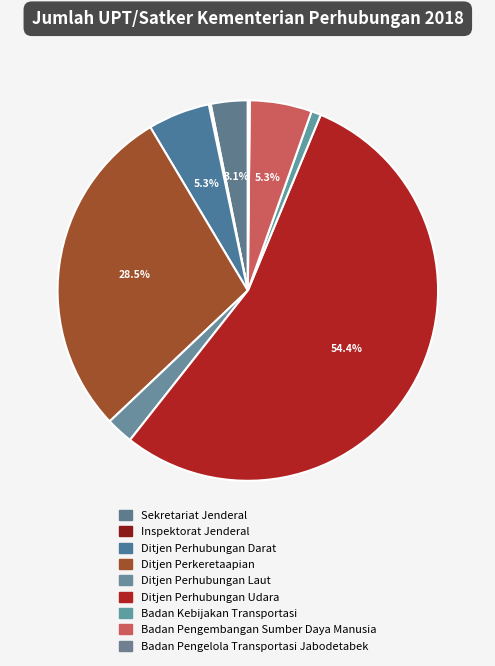

Combined, what portion of the pie is Ditjen Perhubungan Darat and Ditjen Perhubungan Udara?

59.6%